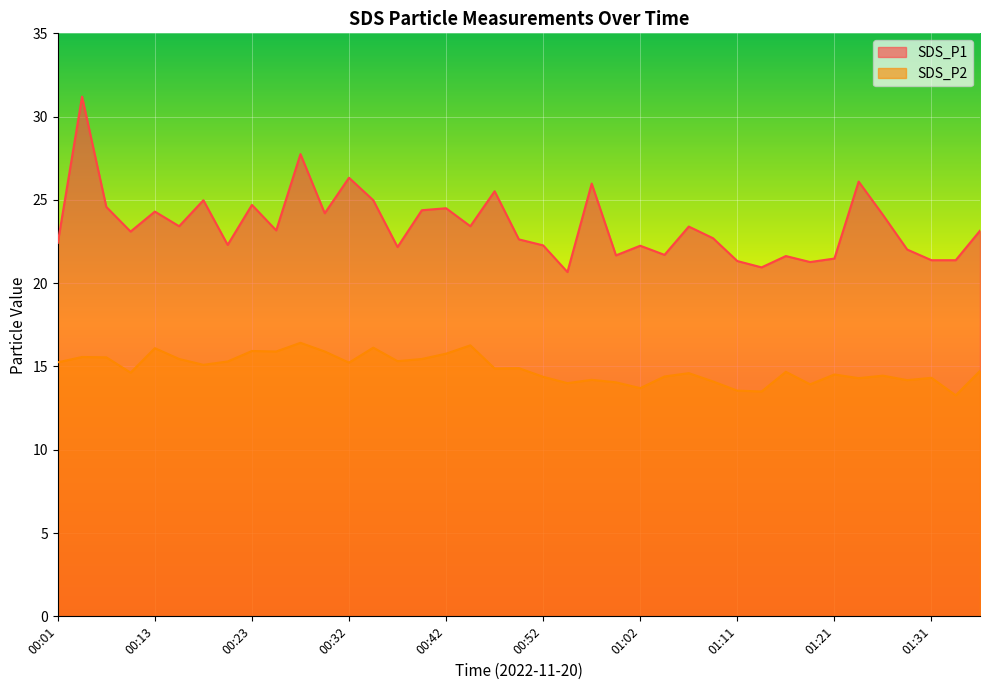

How many categories are shown in the chart?

39